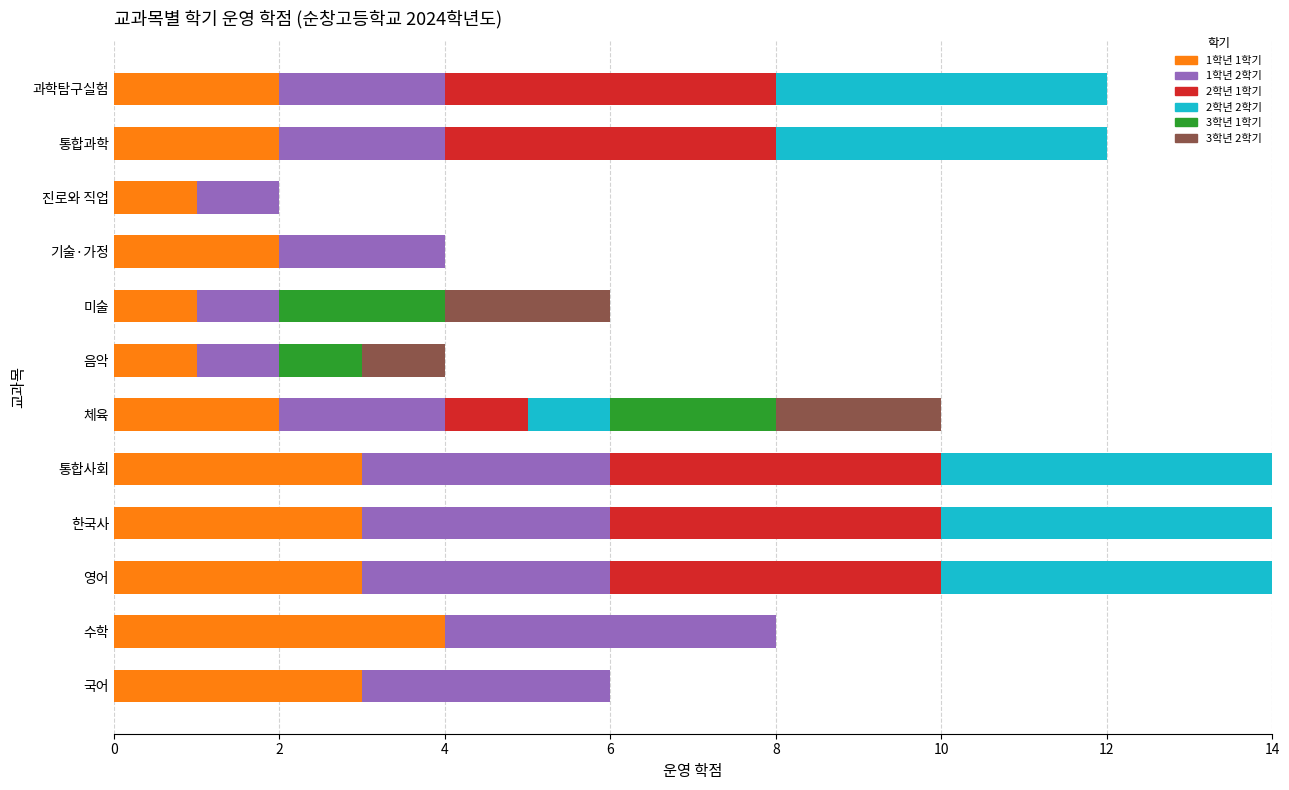

The 1학년 1학기 series shows 2 at 통합사회. True or false?

False